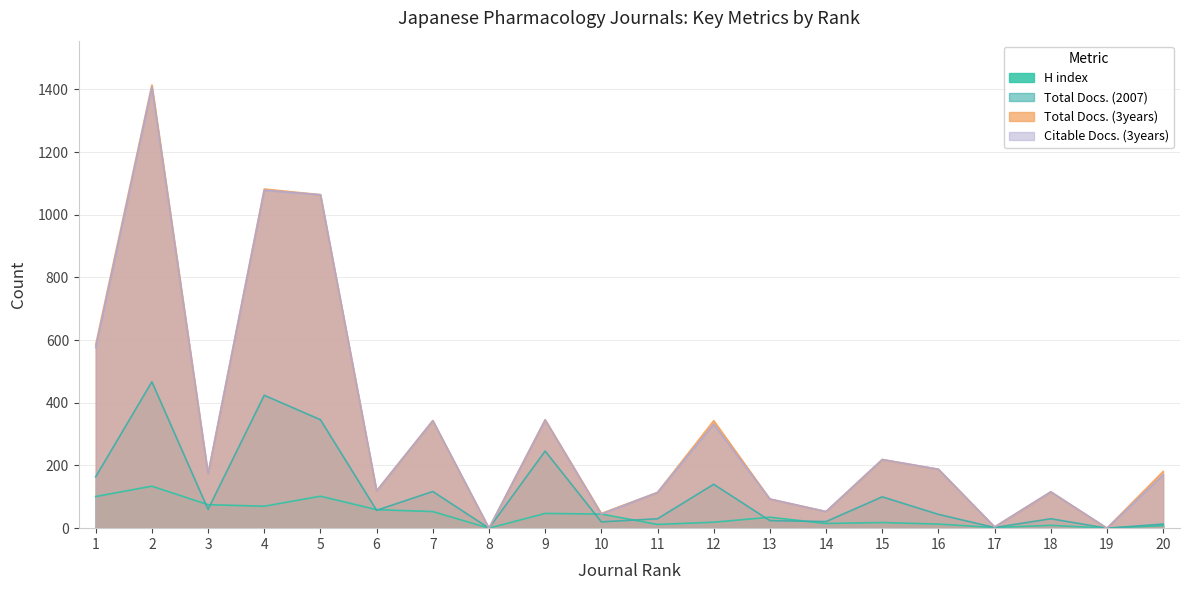

Which category has the lowest value in the H index series?

8